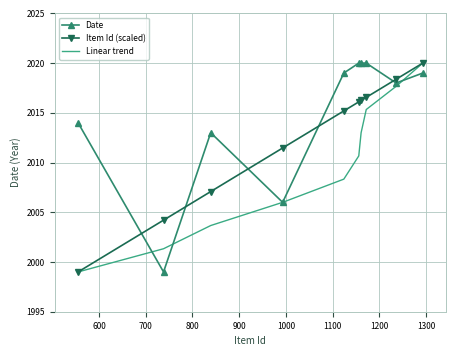

Reading right to left, list all the values displayed in this chart.

Date: 2019.0	2018.0	2020.0	2020.0	2020.0	2019.0	2006.0	2013.0	1999.0	2014.0
Item Id (scaled): 2020.0	2018.4	2016.6	2016.2	2016.1	2015.2	2011.5	2007.1	2004.2	1999.0
Linear trend: 2020.0	2017.7	2015.3	2013.0	2010.7	2008.3	2006.0	2003.7	2001.3	1999.0